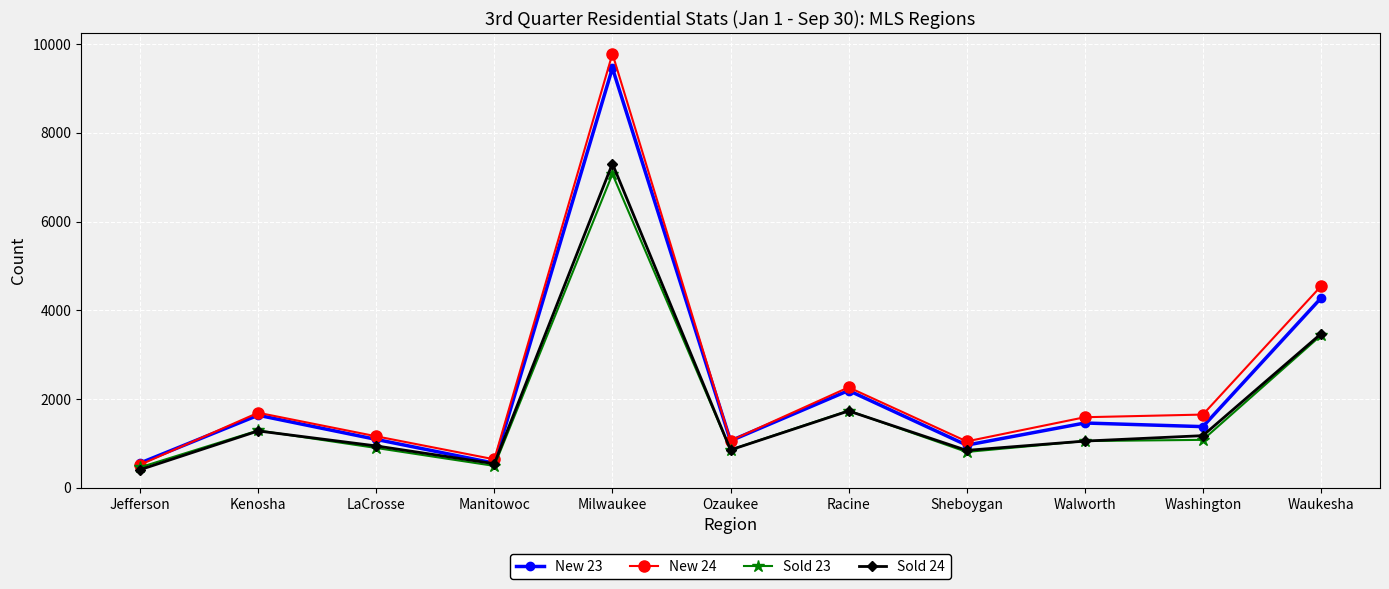

What is the spread (max minus min) of values at Kenosha?

410